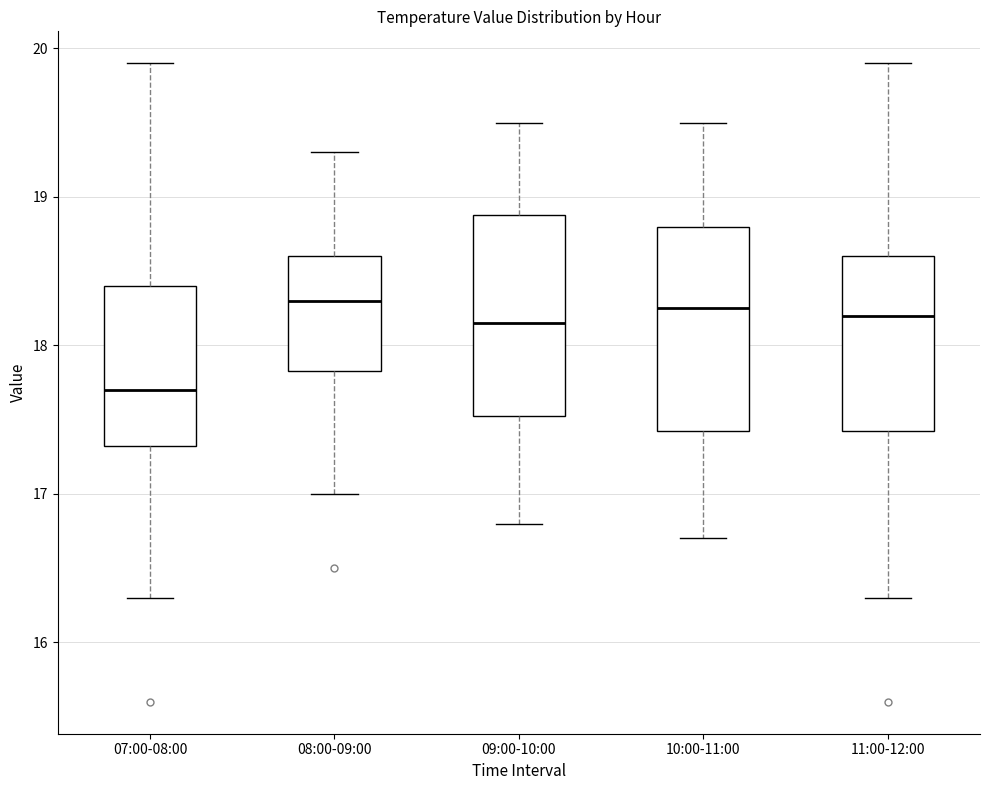

Reading left to right, read every box against the y-axis: the position of its median line, the range the box covers, and the ends of its whiskers. The values are not printed on the chart, so give them approximately, as read against the axis.

07:00-08:00: median 17.7, box 17.3 to 18.4, whiskers 16.3 to 19.9
08:00-09:00: median 18.3, box 17.8 to 18.6, whiskers 17.0 to 19.3
09:00-10:00: median 18.2, box 17.5 to 18.9, whiskers 16.8 to 19.5
10:00-11:00: median 18.3, box 17.4 to 18.8, whiskers 16.7 to 19.5
11:00-12:00: median 18.2, box 17.4 to 18.6, whiskers 16.3 to 19.9